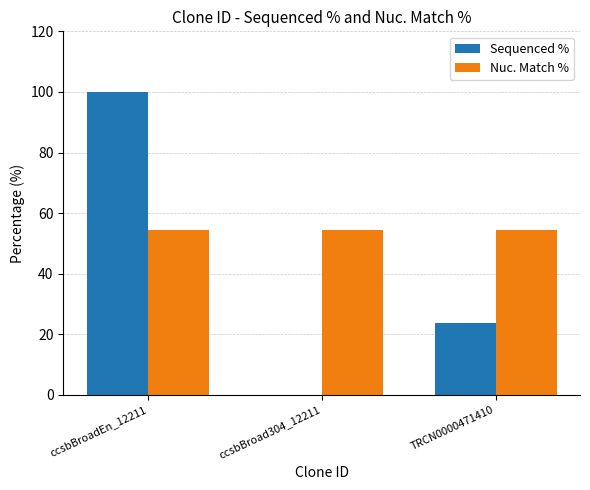

The value of Nuc. Match % at TRCN0000471410 is 54.5. True or false?

True